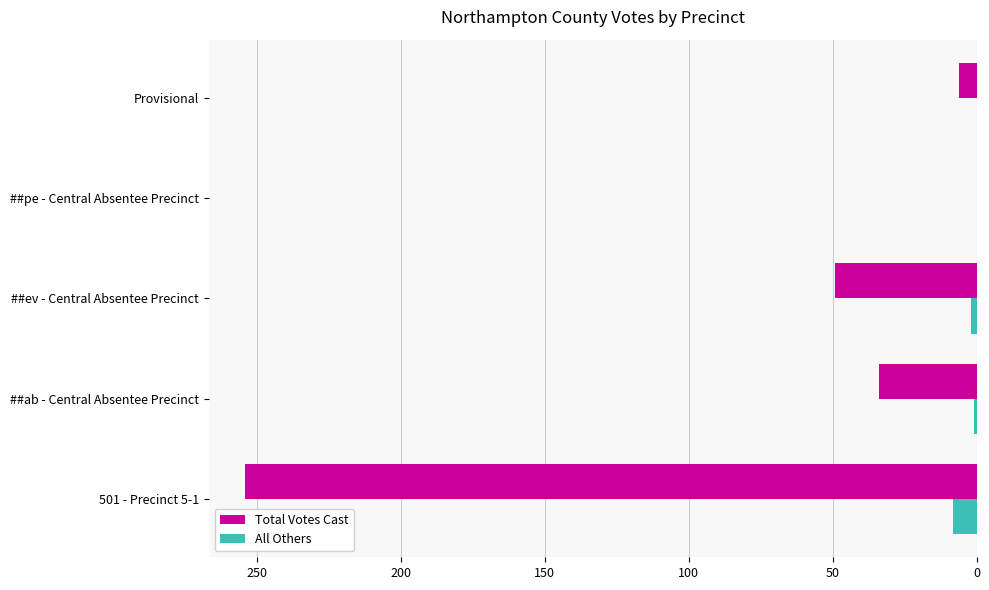

Which series changed the most between ##ab - Central Absentee Precinct and ##pe - Central Absentee Precinct?

Total Votes Cast